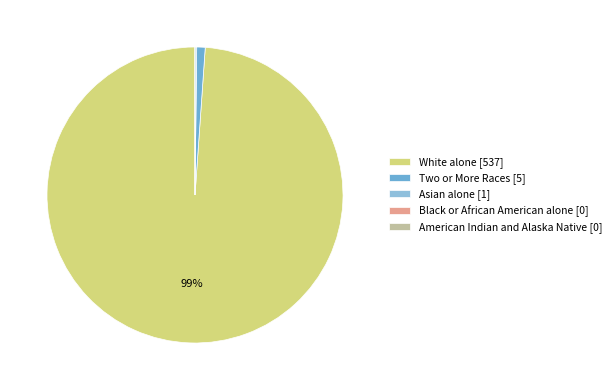

What percentage is the White alone slice, to the nearest percent?

99%